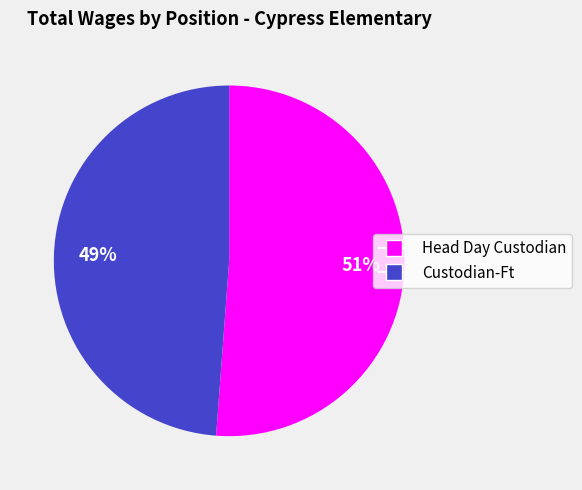

Which category has the biggest portion of the pie?

Head Day Custodian